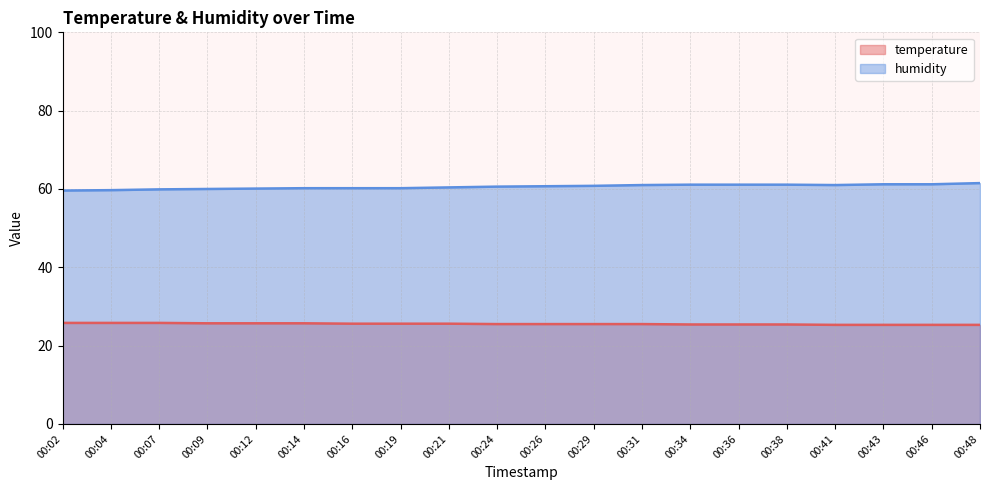

What is the value of the temperature point at the 3rd from the left?

25.8